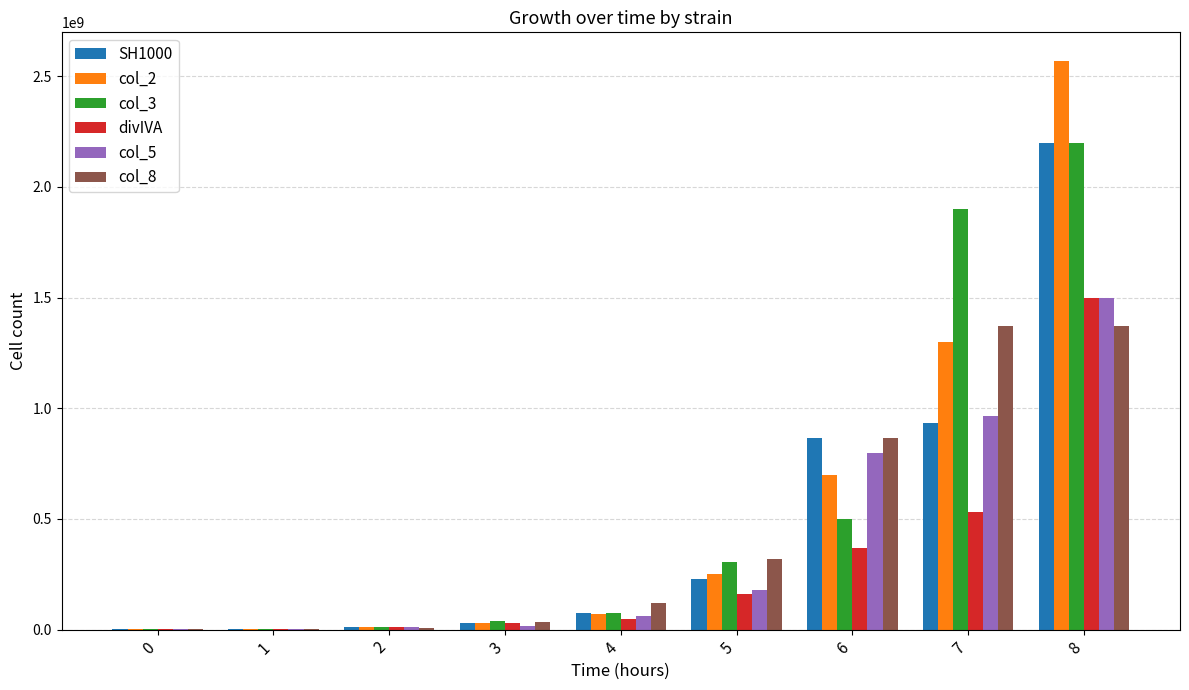

The value of divIVA at 6 is 367000000. True or false?

True